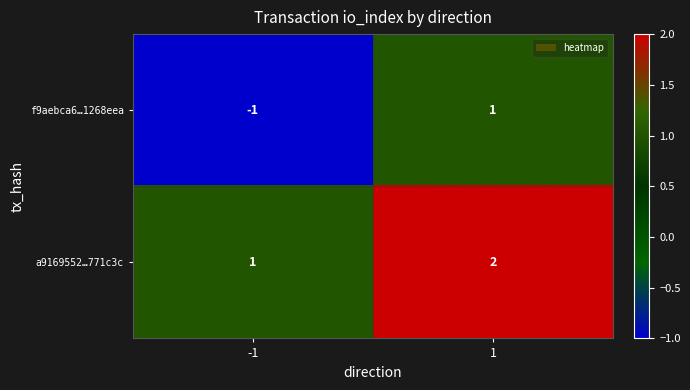

Is it true that a9169552…771c3c equals 1 at 1?

False